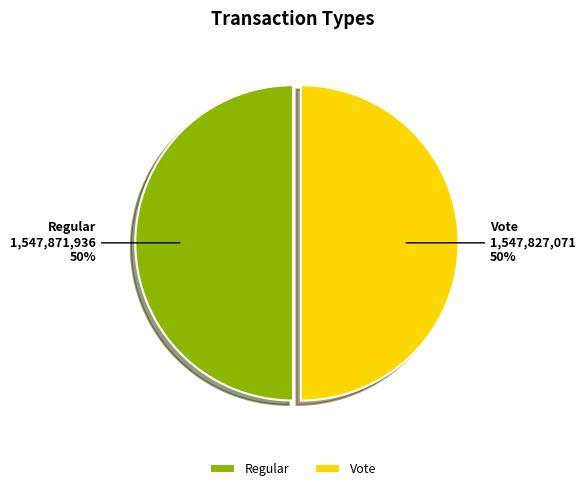

Do Vote and Regular together represent more than half of the pie?

Yes